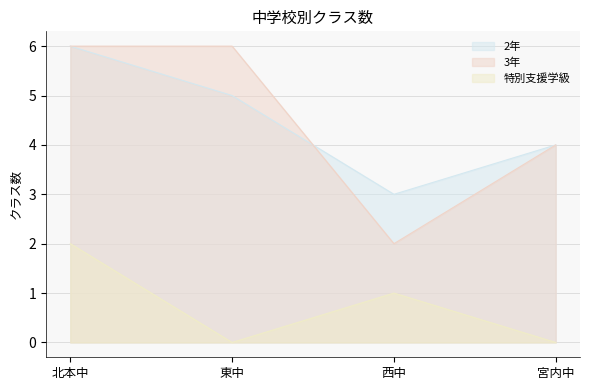

What is the difference between the maximum and minimum values in the 3年 series?

4